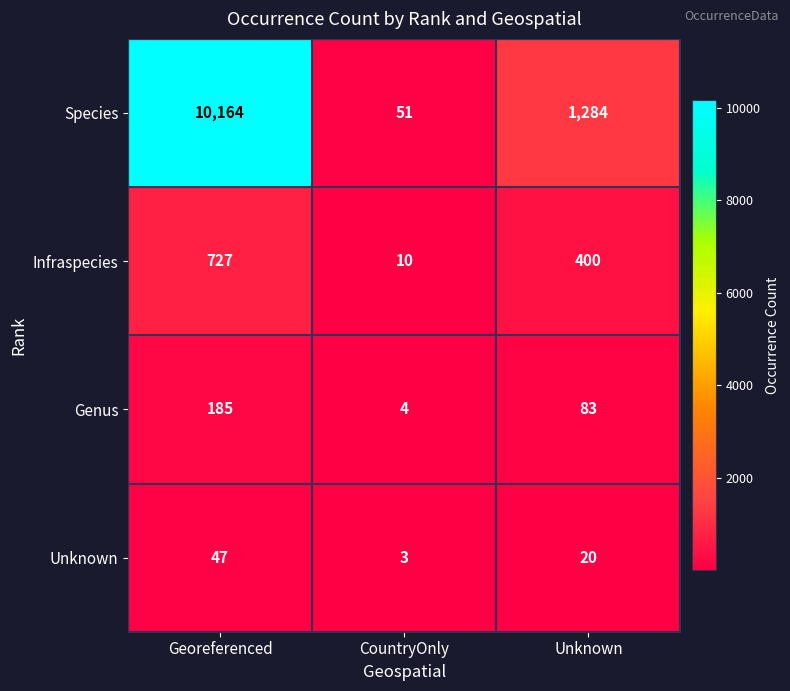

What is the sum of all Infraspecies values?

1137